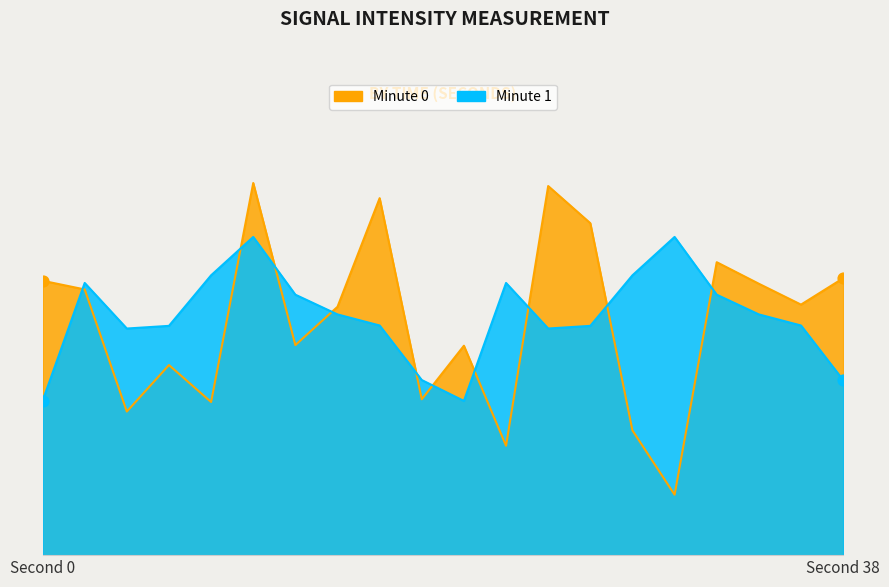

At which category is the sum across all series the highest?

10